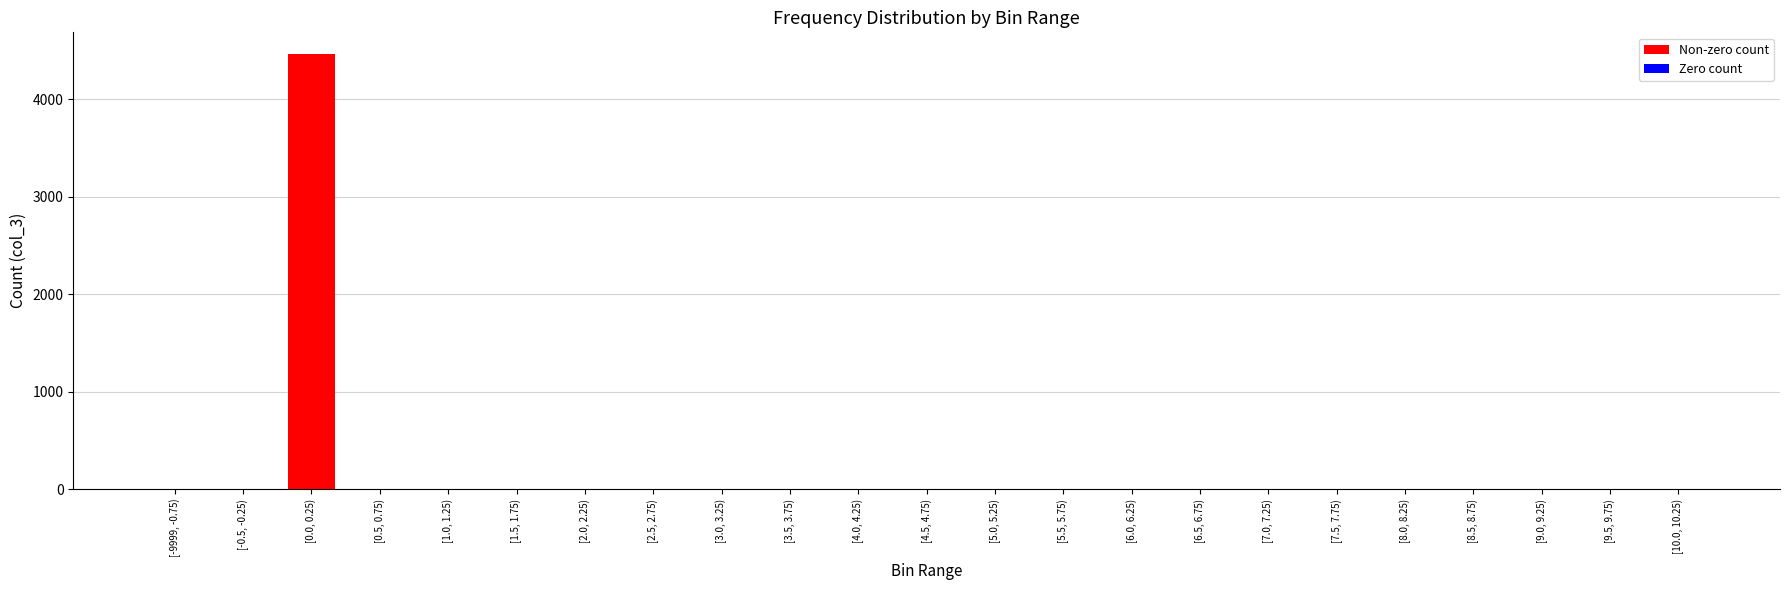

What is the sum of all values?

4464